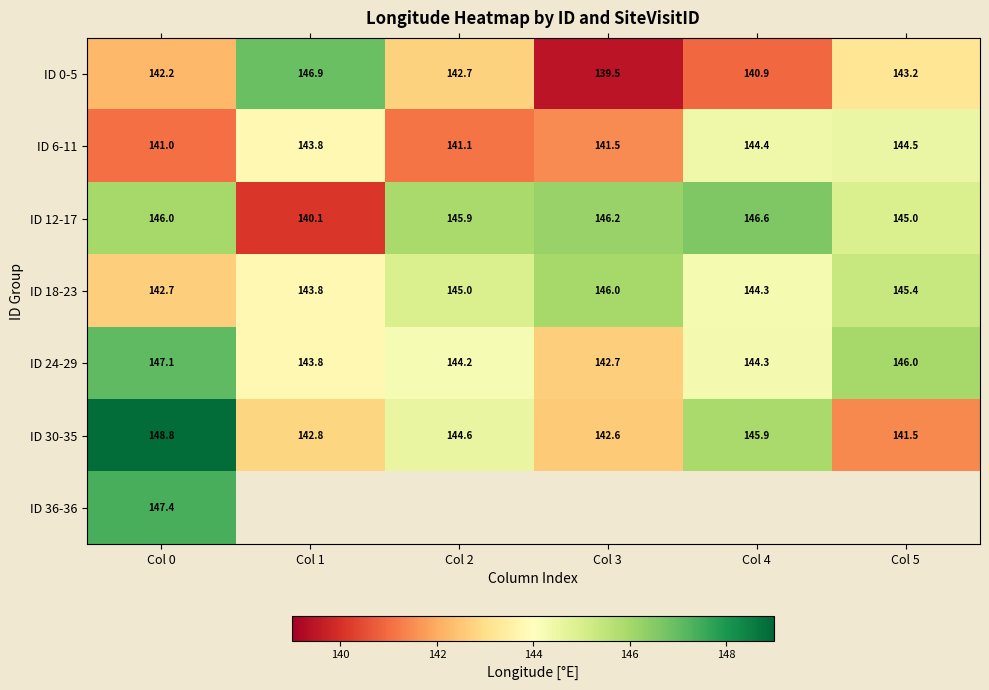

How many distinct data groups are displayed?

7